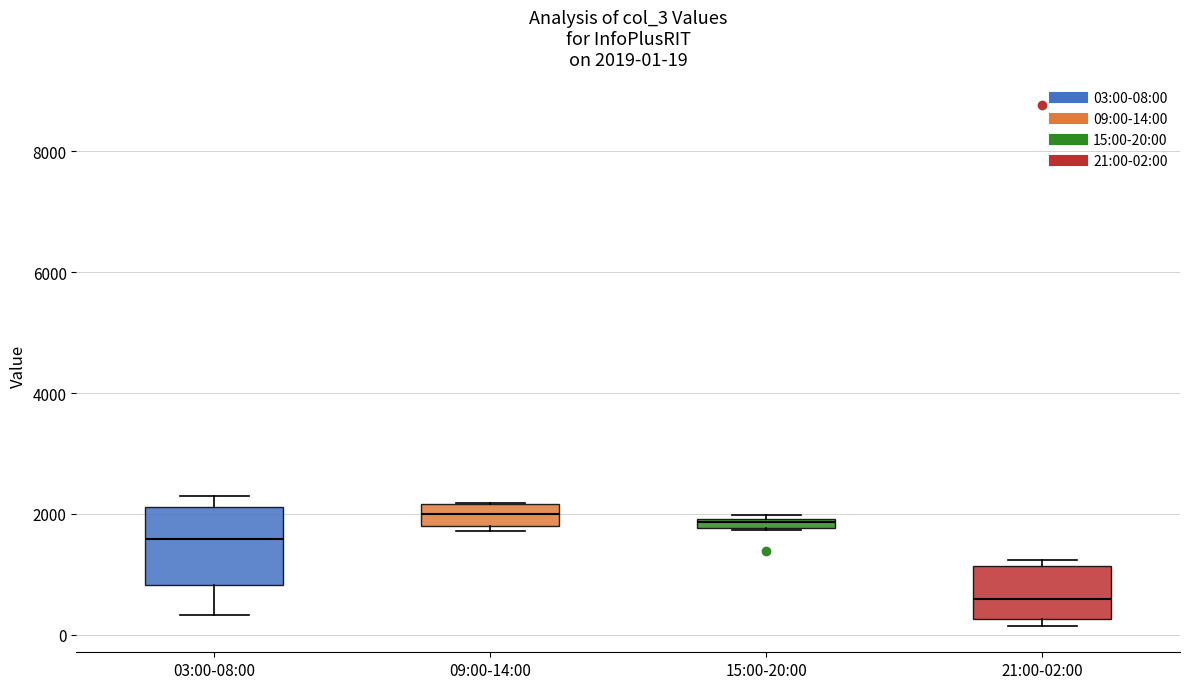

Comparing the boxes themselves (not the whiskers), which one is the tallest?

03:00-08:00